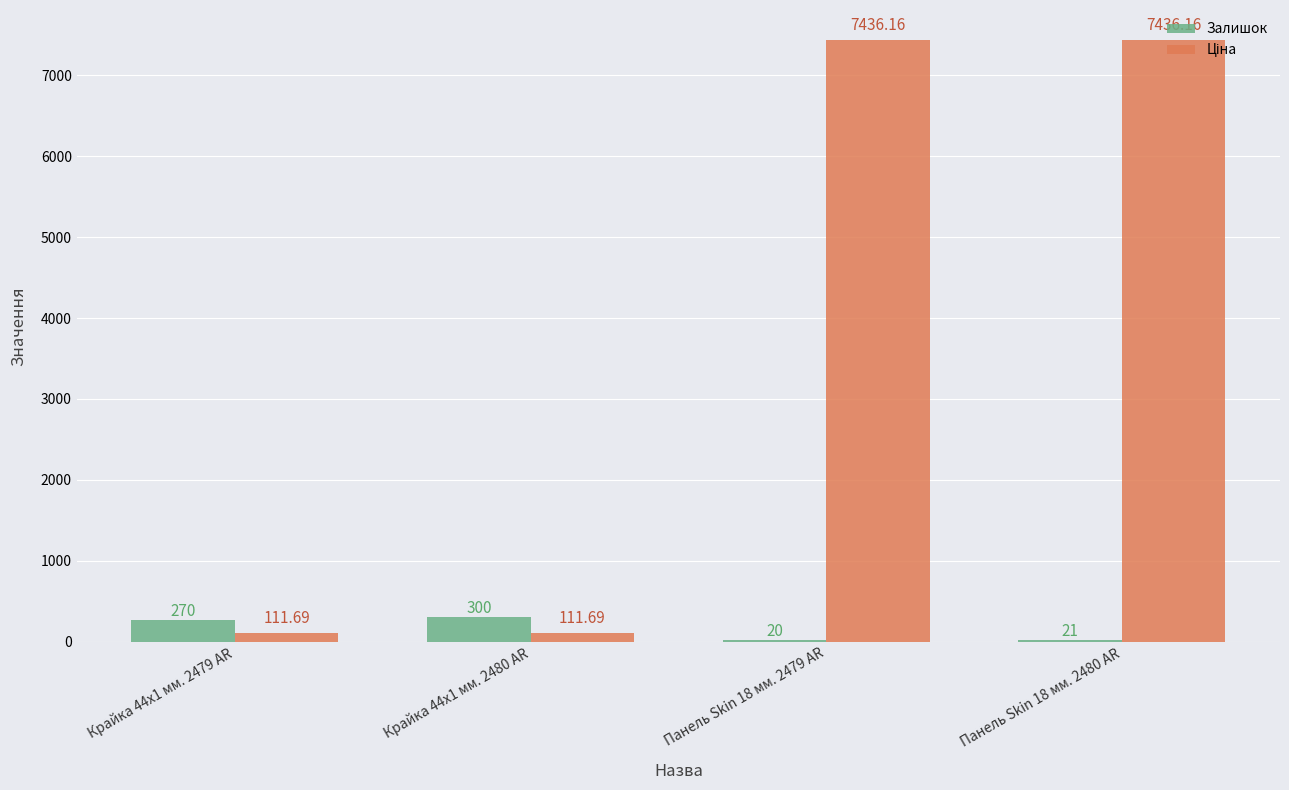

Which series changed the most between Панель Skin 18 мм. 2479 AR and Панель Skin 18 мм. 2480 AR?

Залишок